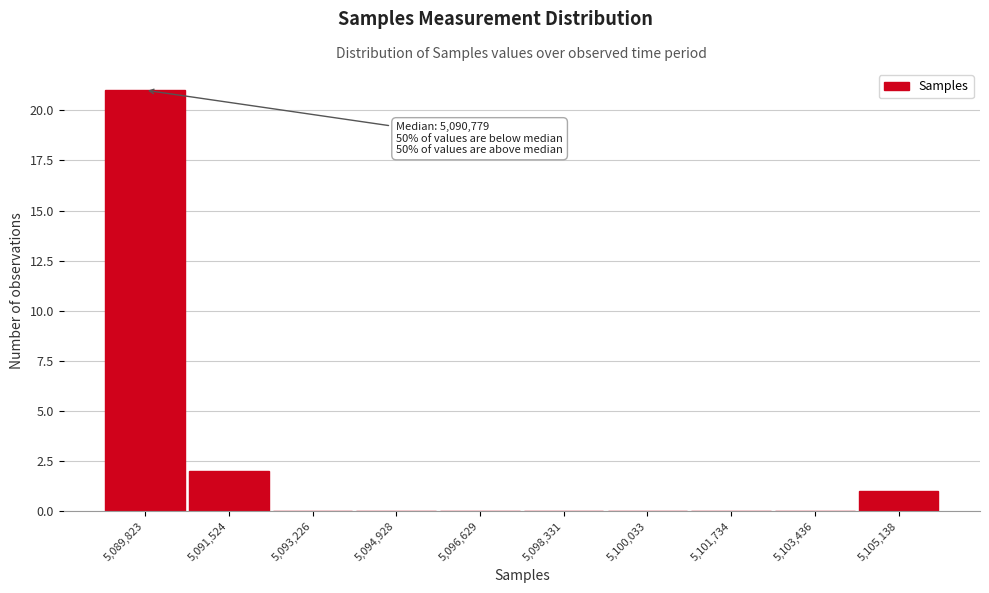

Reading left to right, what are all the values shown in this chart?

5,089,823=21	5,091,524=2	5,093,226=0	5,094,928=0	5,096,629=0	5,098,331=0	5,100,033=0	5,101,734=0	5,103,436=0	5,105,138=1